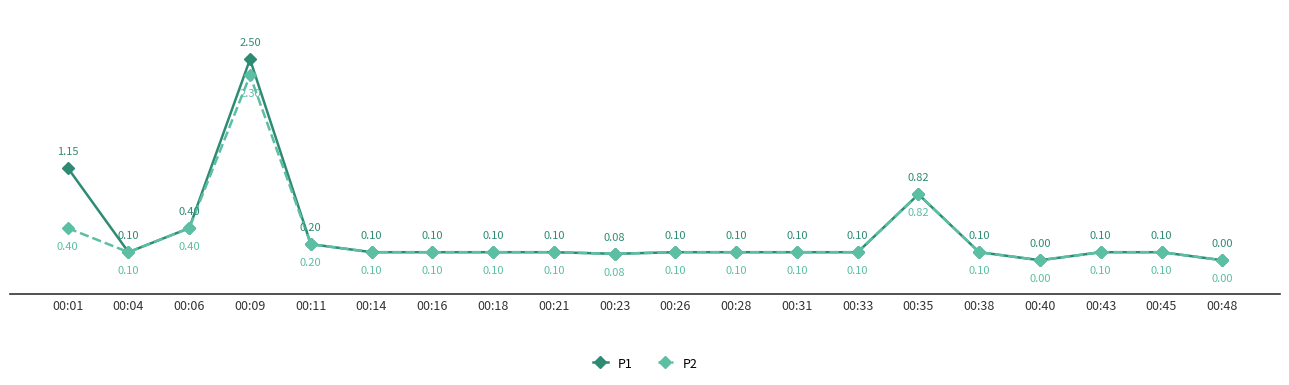

Where is the first local minimum for P2?

00:04